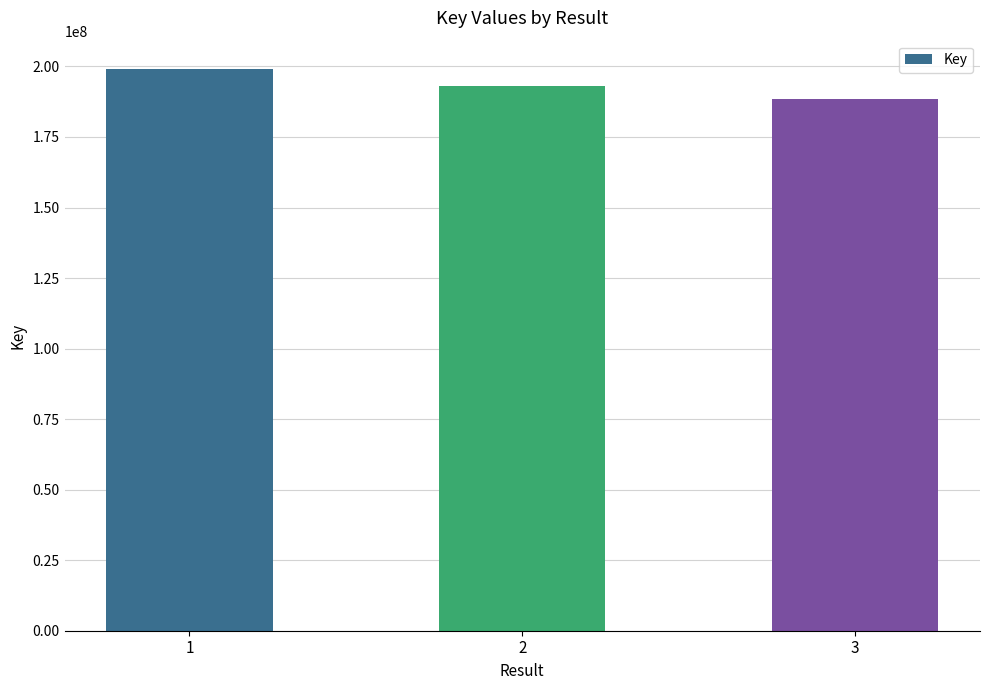

At which label does the data first exceed 193105328?

1